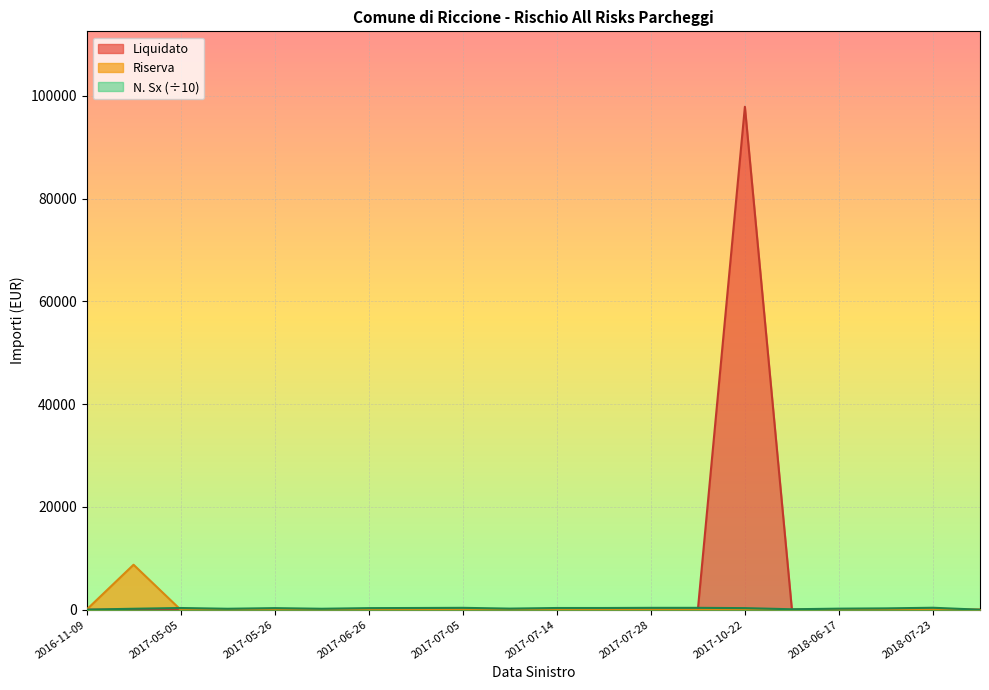

True or false: Liquidato and Riserva intersect in this chart.

False